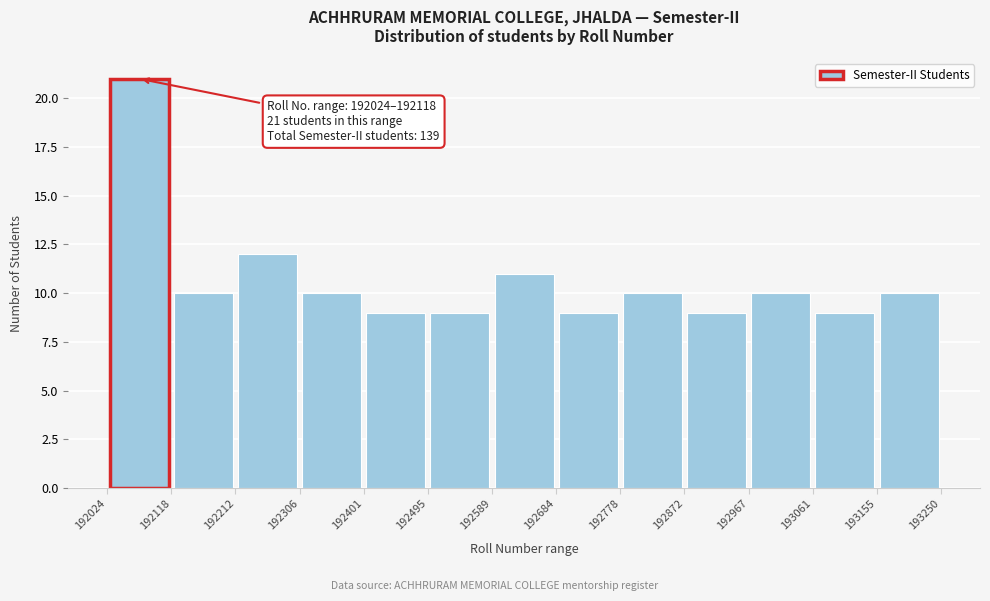

Which range on the x-axis has the tallest bar?

192024 to 192118